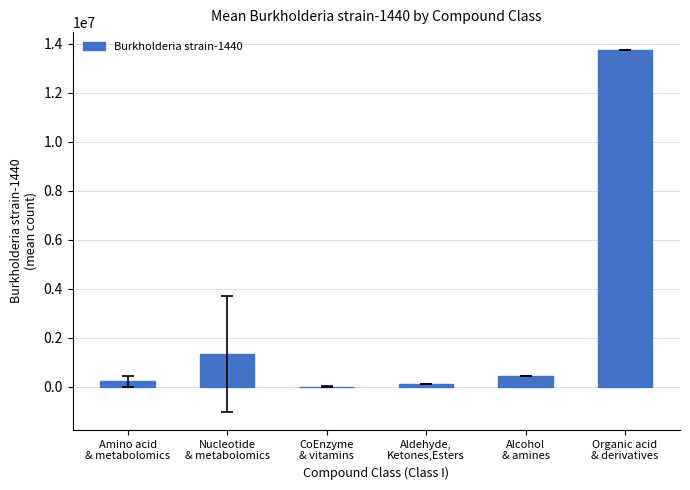

What is the change in value from CoEnzyme
& vitamins to Aldehyde,
Ketones,Esters?

+112497.5